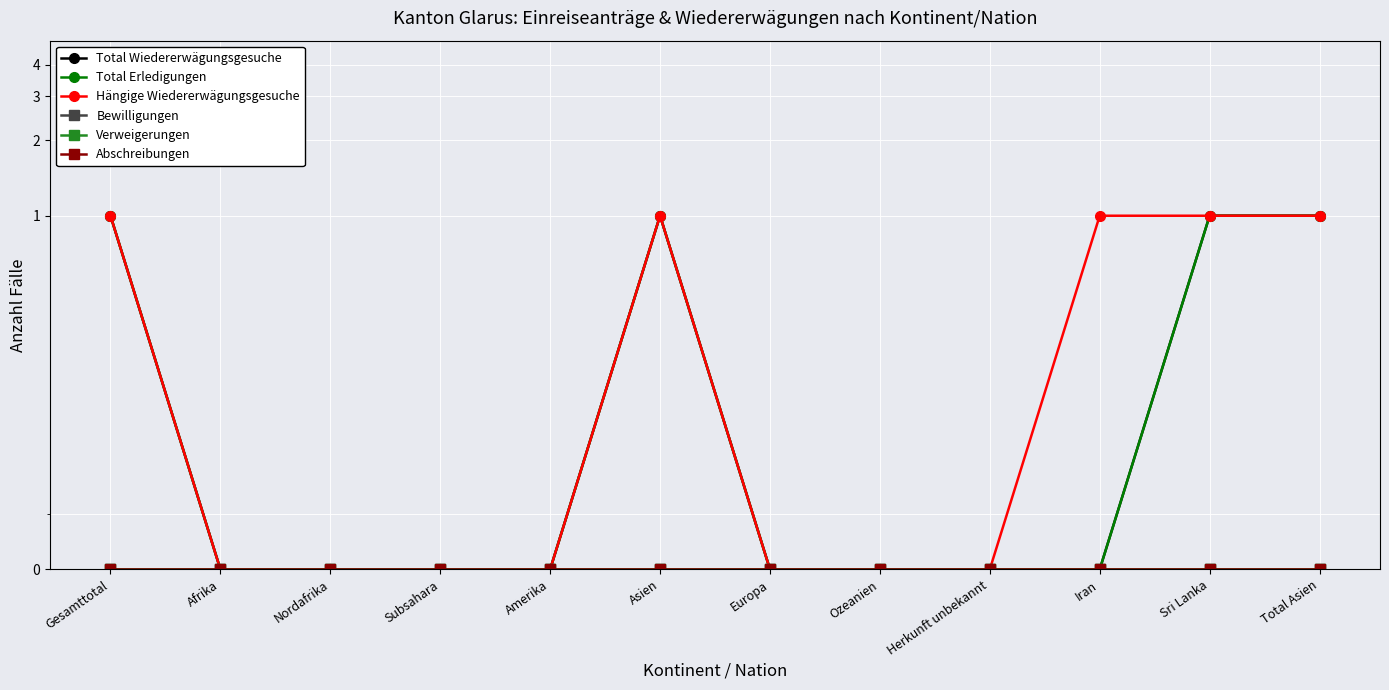

How many categories are shown in the chart?

12